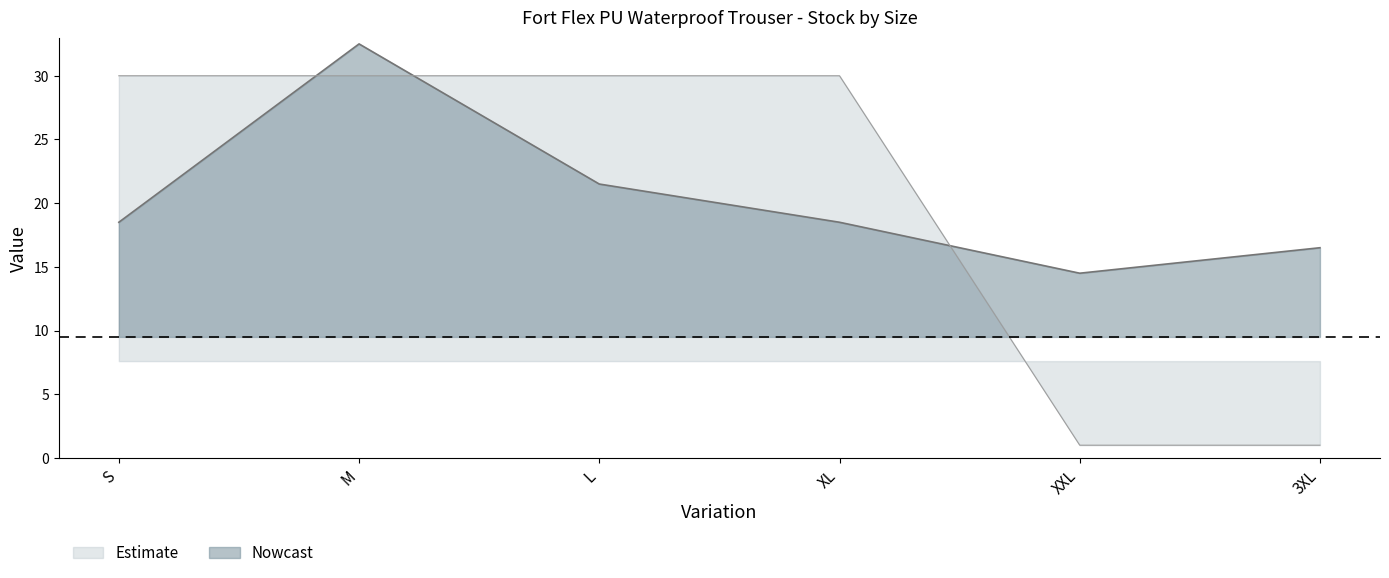

How many lines are shown in the chart?

2